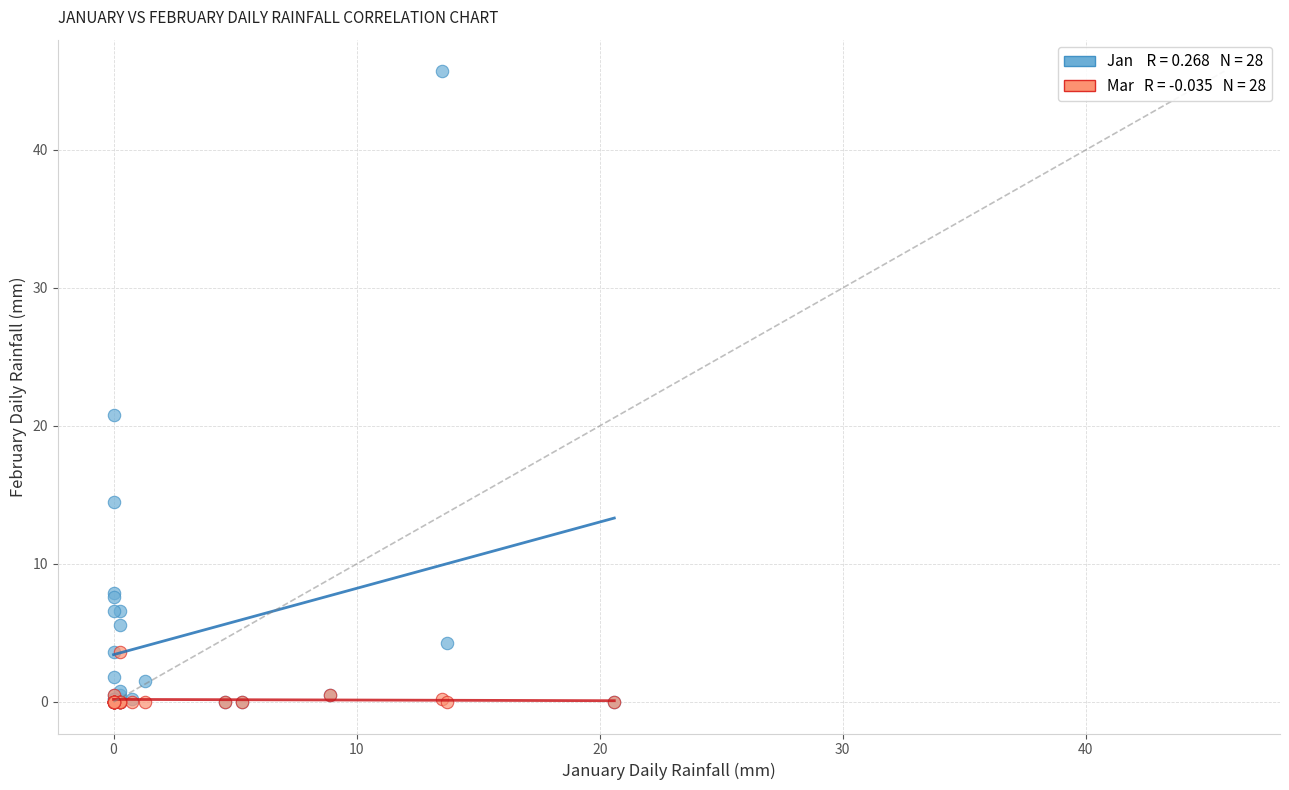

Across all series, what Y value is closest to 22?

20.8